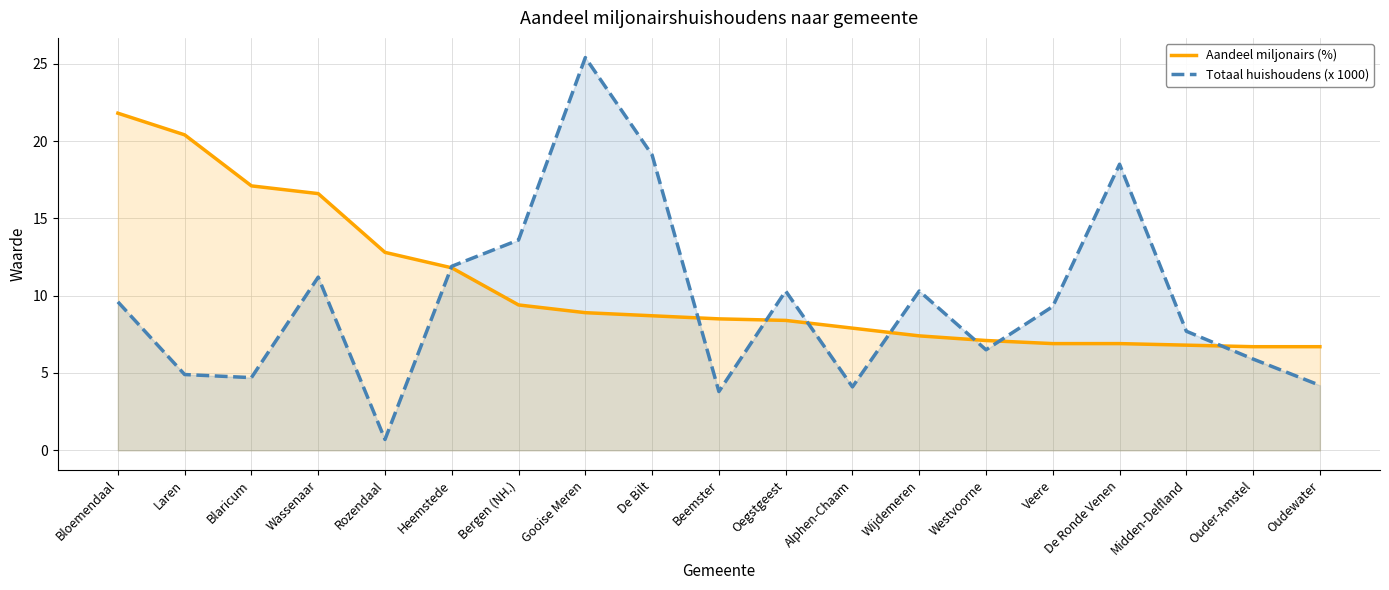

Is it true that Totaal huishoudens (x 1000) equals 15.9 at Wijdemeren?

False